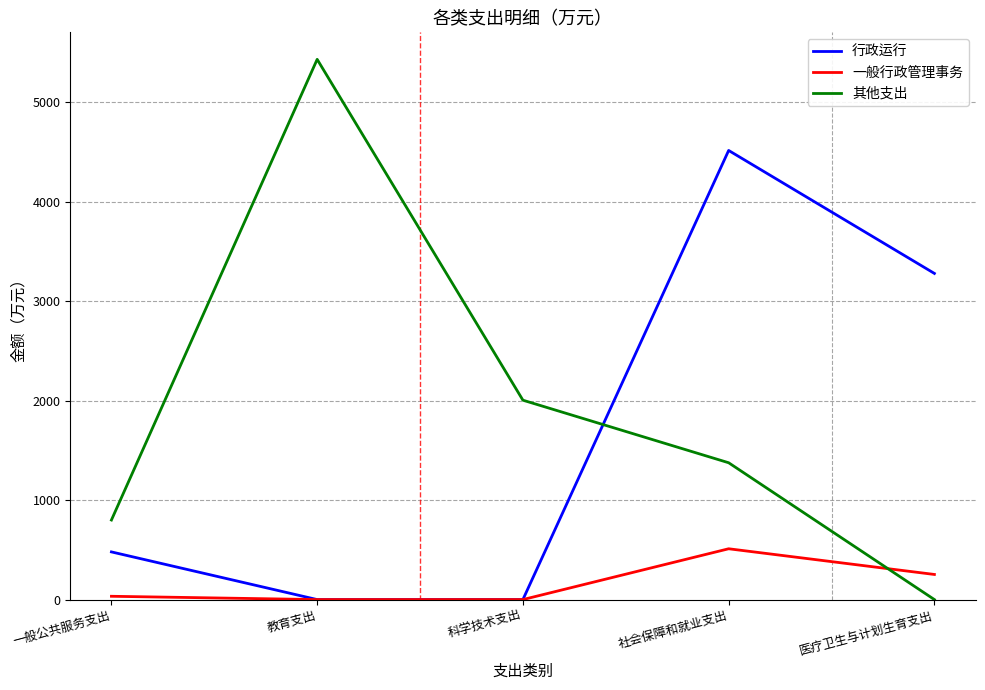

How many categories are shown in the chart?

5